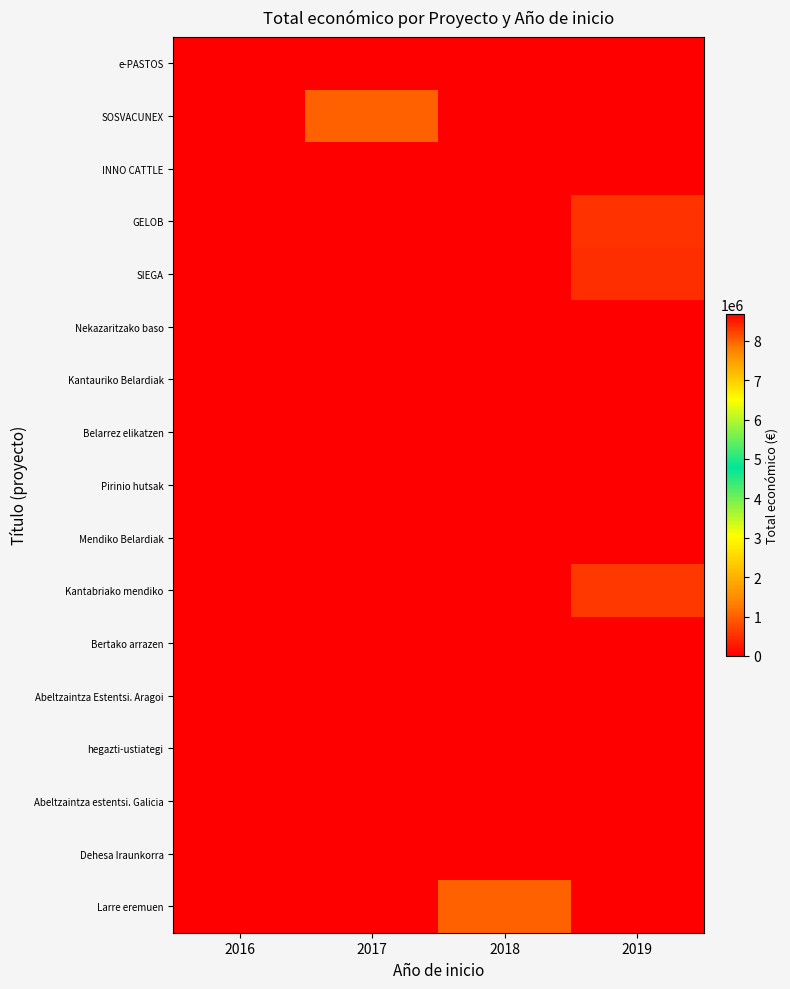

Which label corresponds to the smallest value in the chart?

2016